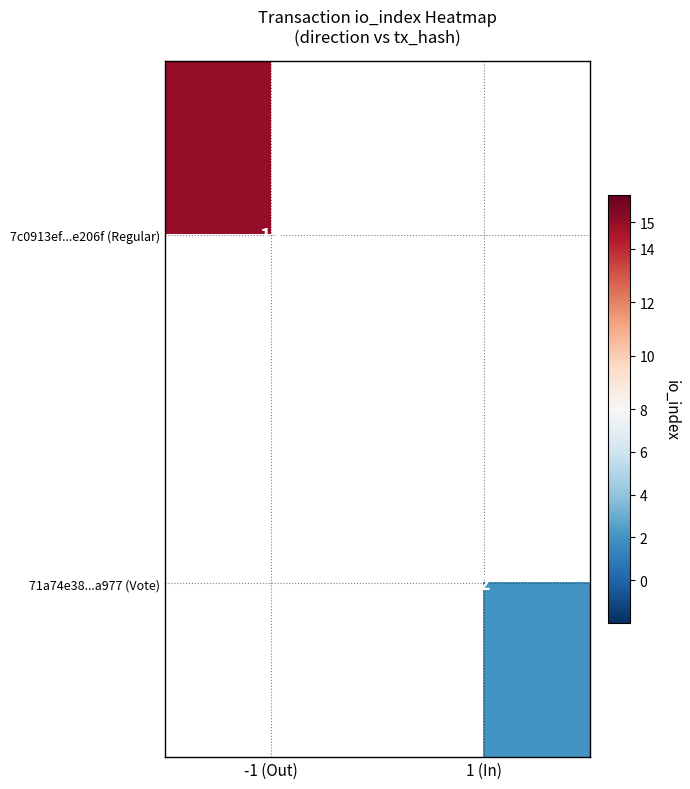

How many series are shown in this chart?

2